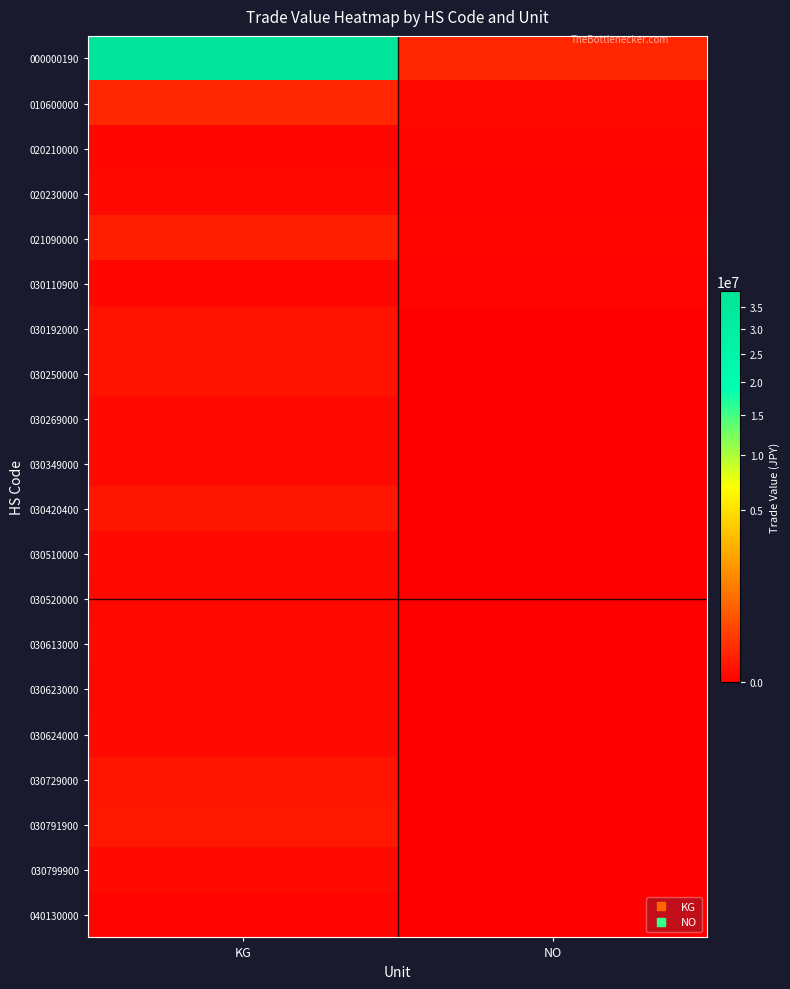

Which category has the lowest value across all series?

NO